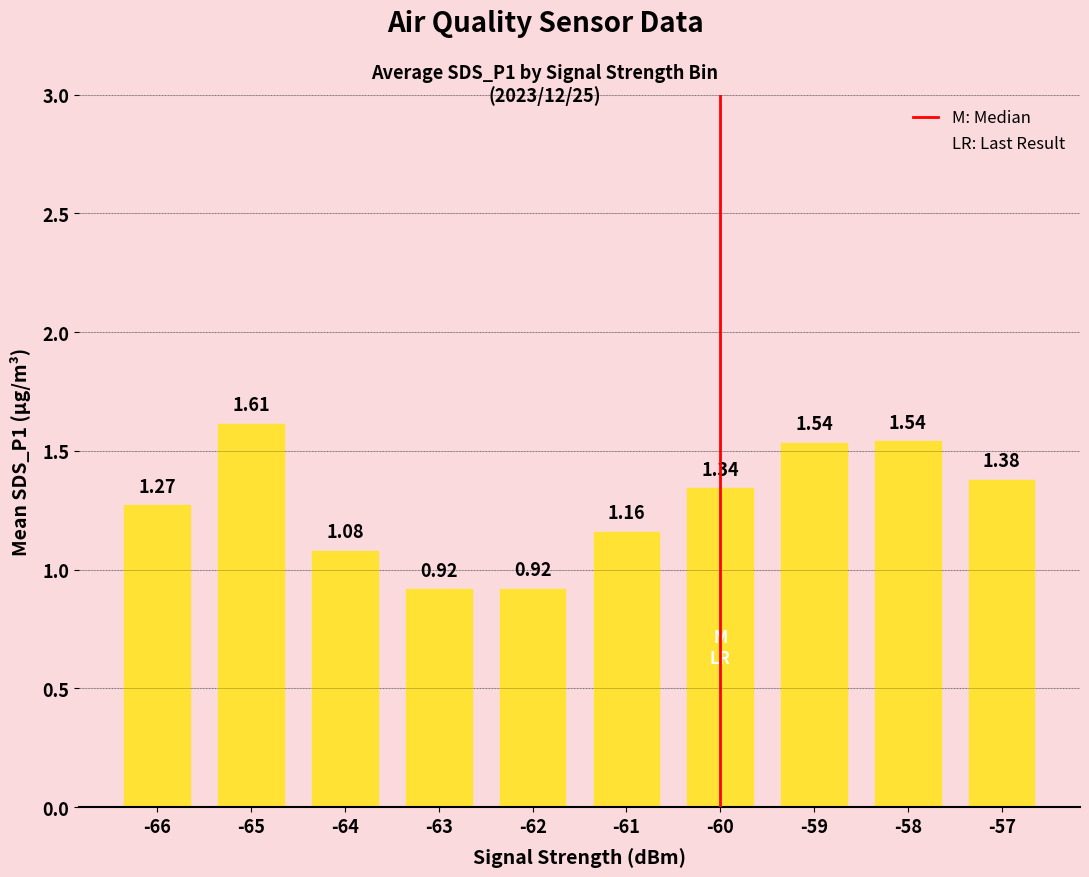

Count the number of data series in this chart.

1